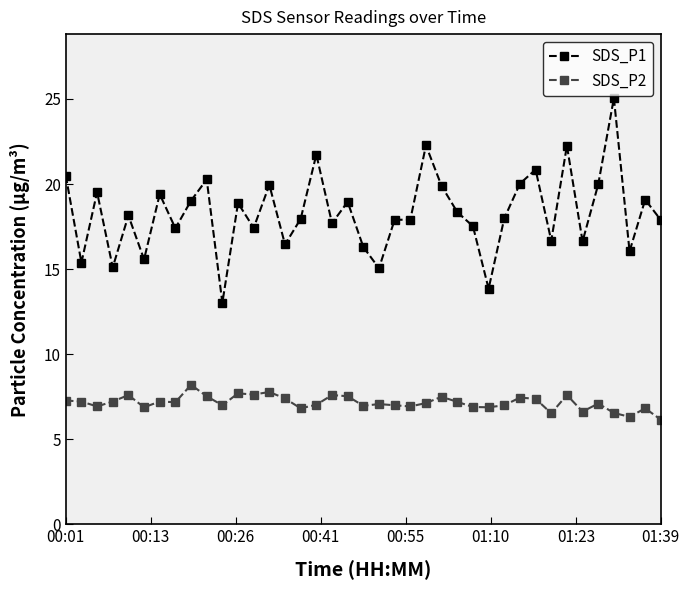

Rank the series by their average value, from highest to lowest.

SDS_P1, SDS_P2